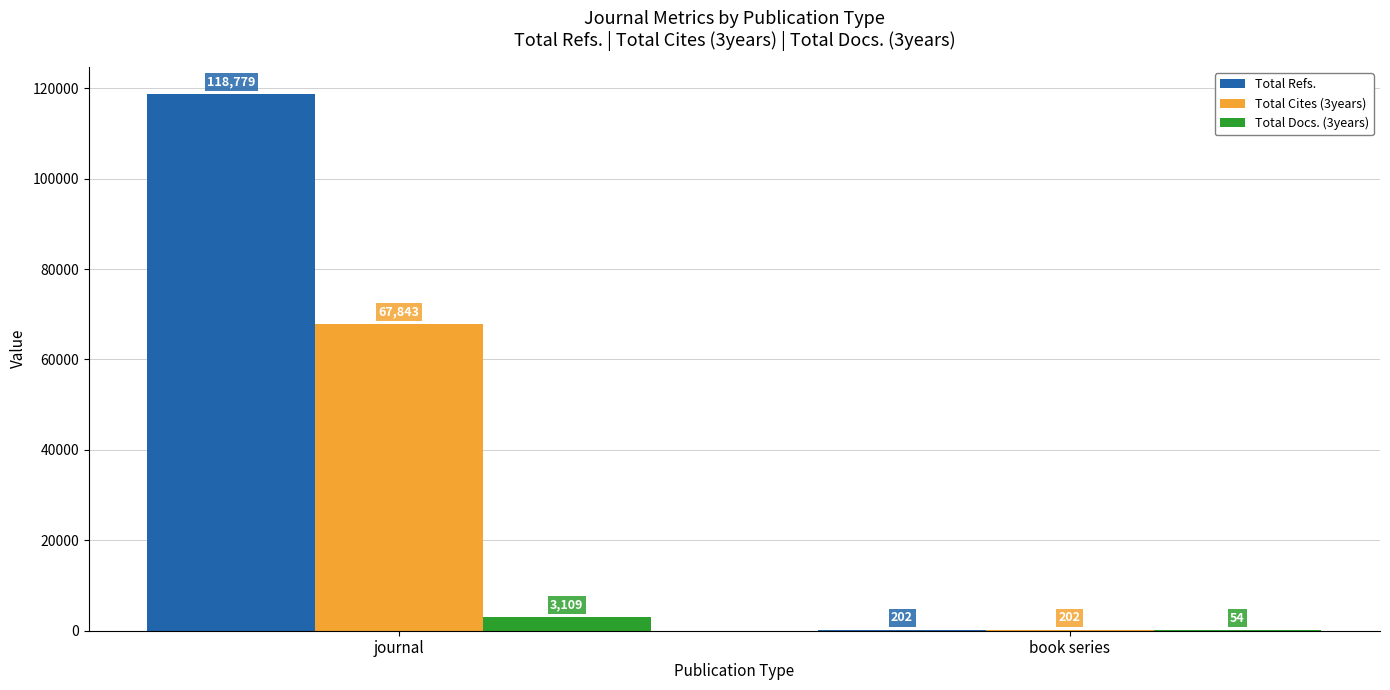

At which label is Total Docs. (3years) closest to 1581?

book series